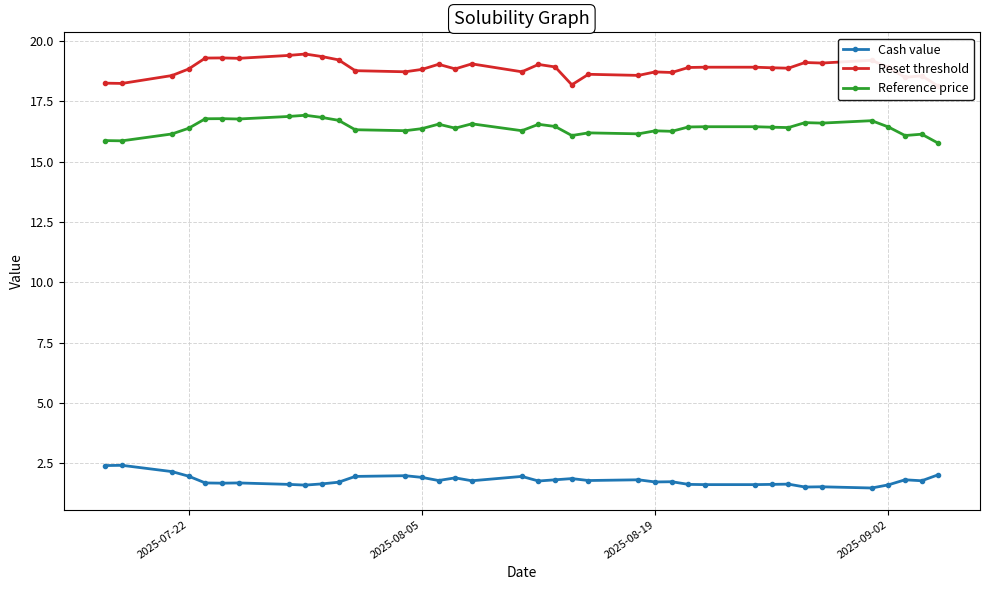

True or false: Cash value has more than 2 points higher than both neighbors.

True